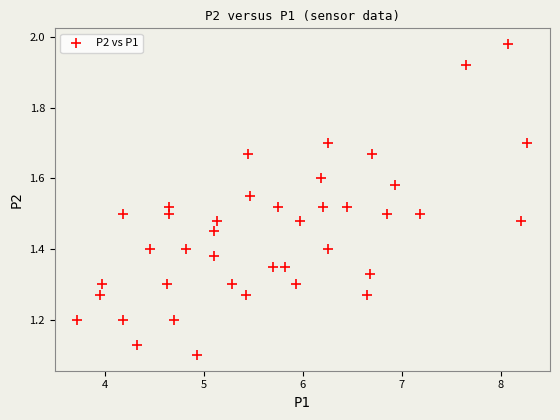

What is the range of Y values (max minus min)?

0.9